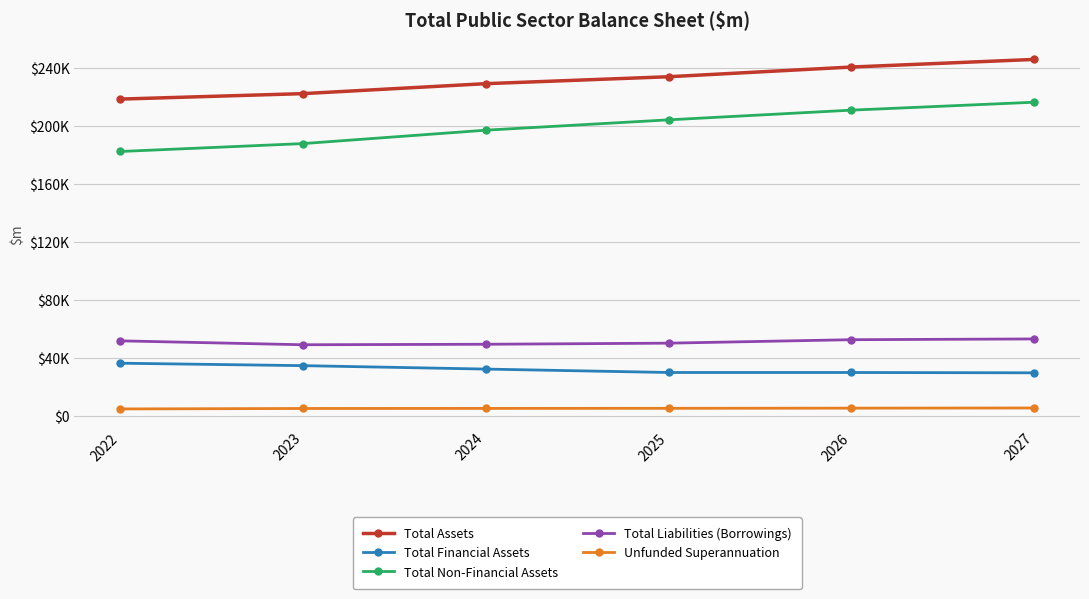

Read the Total Assets value at 2024, to the nearest 100.

228900